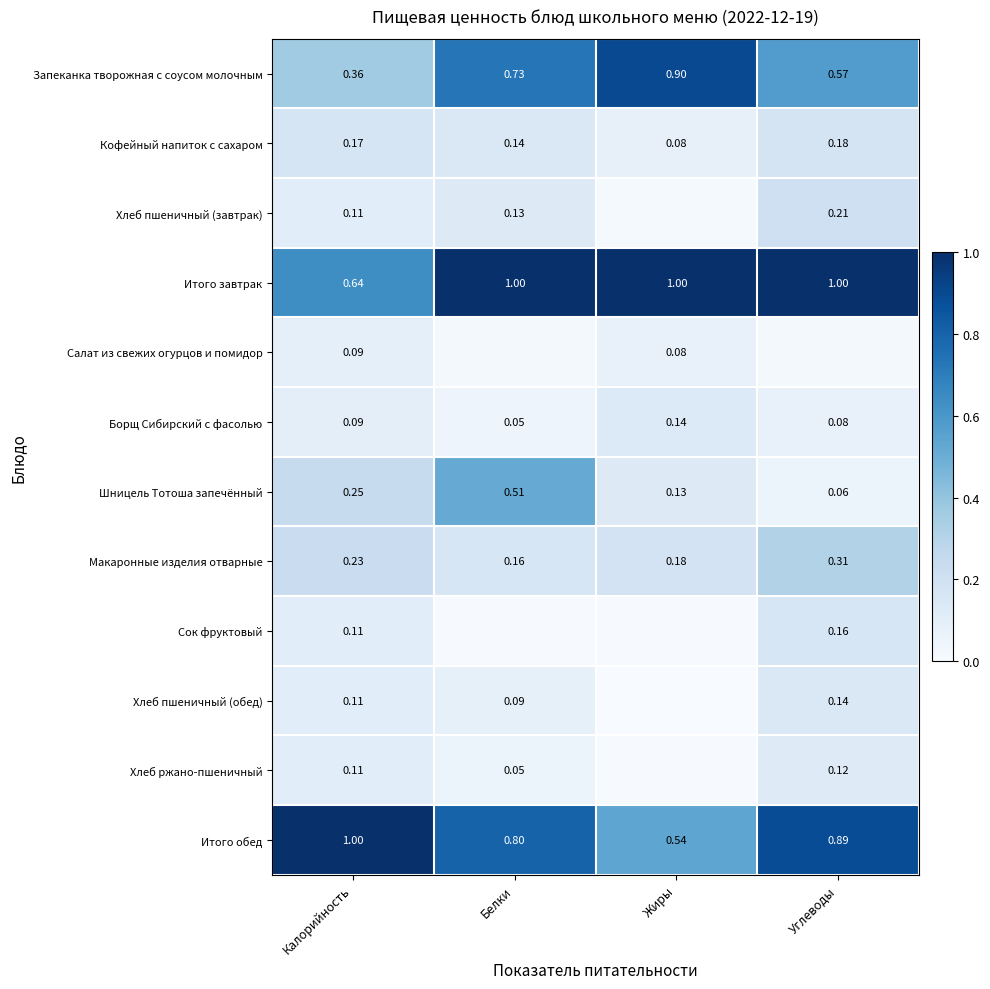

List the labels in order of Итого обед value, largest first.

Калорийность, Углеводы, Белки, Жиры